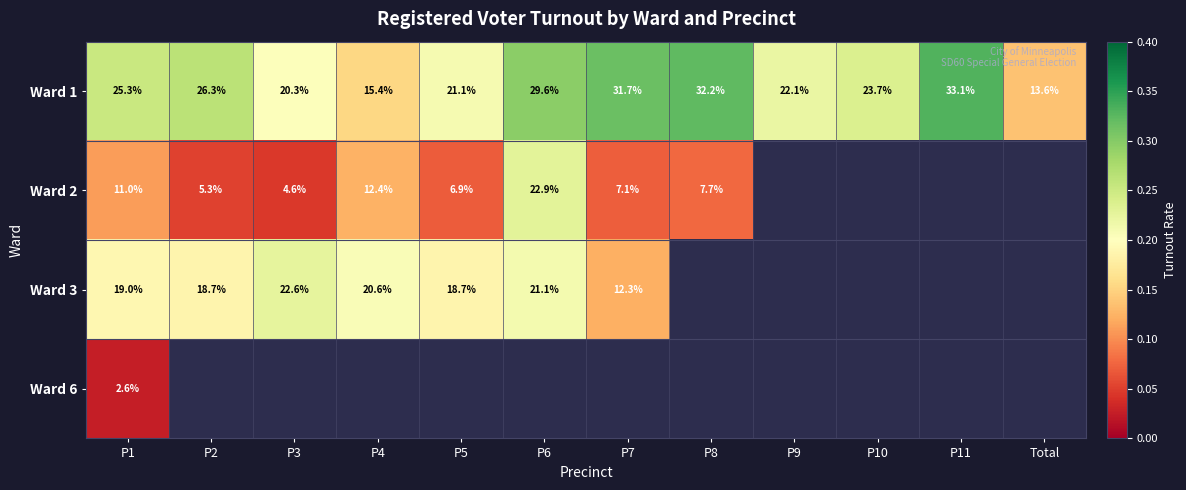

How many values in the Ward 1 series exceed 25?

6